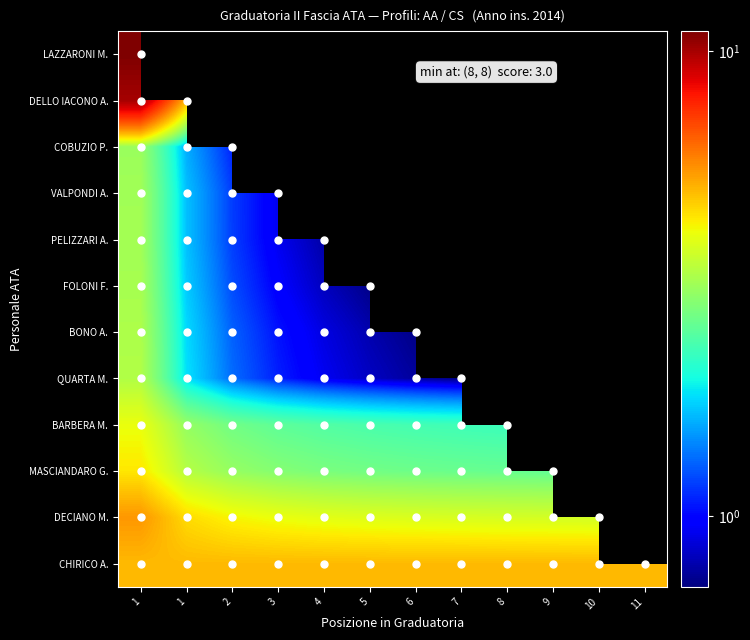

True or false: CHIRICO A. has a value of 6.9 at 2.

False